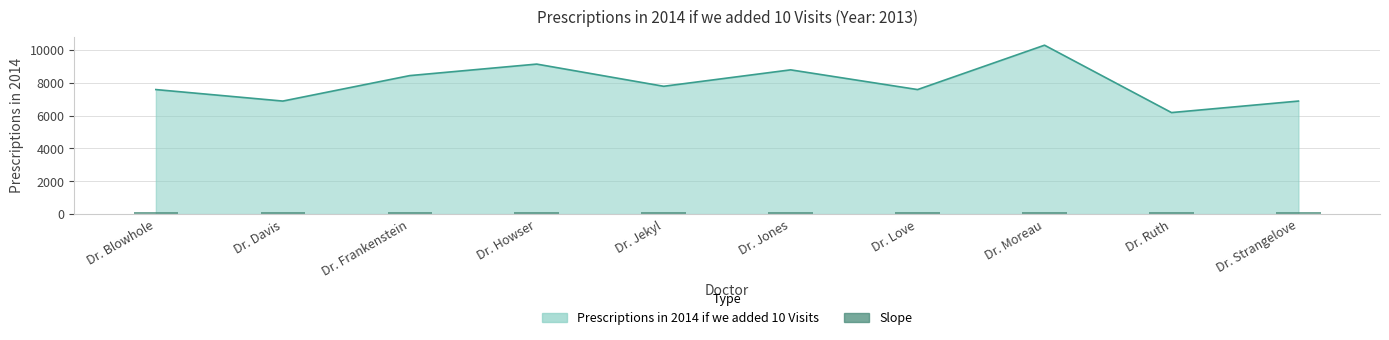

List the labels in order of value, smallest first.

Dr. Ruth, Dr. Davis, Dr. Strangelove, Dr. Blowhole, Dr. Love, Dr. Jekyl, Dr. Frankenstein, Dr. Jones, Dr. Howser, Dr. Moreau